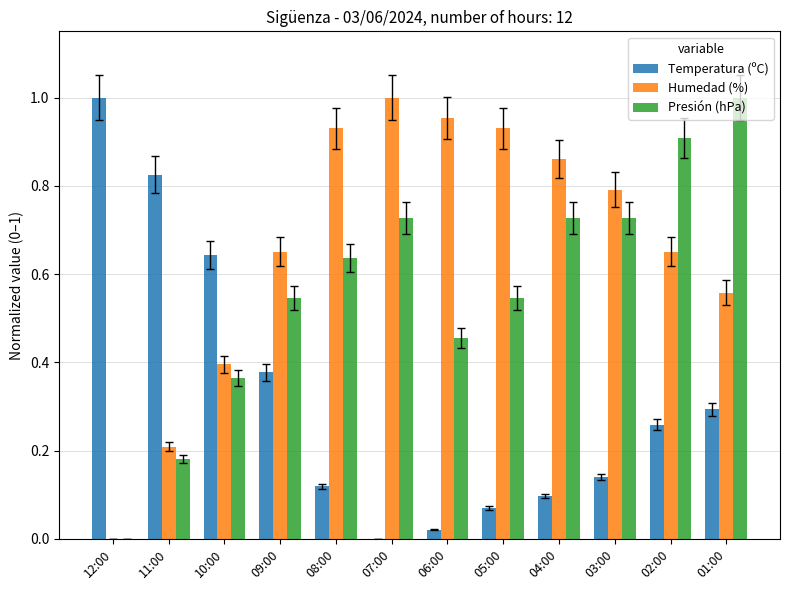

Where is Presión (hPa) nearest to the value 0?

12:00